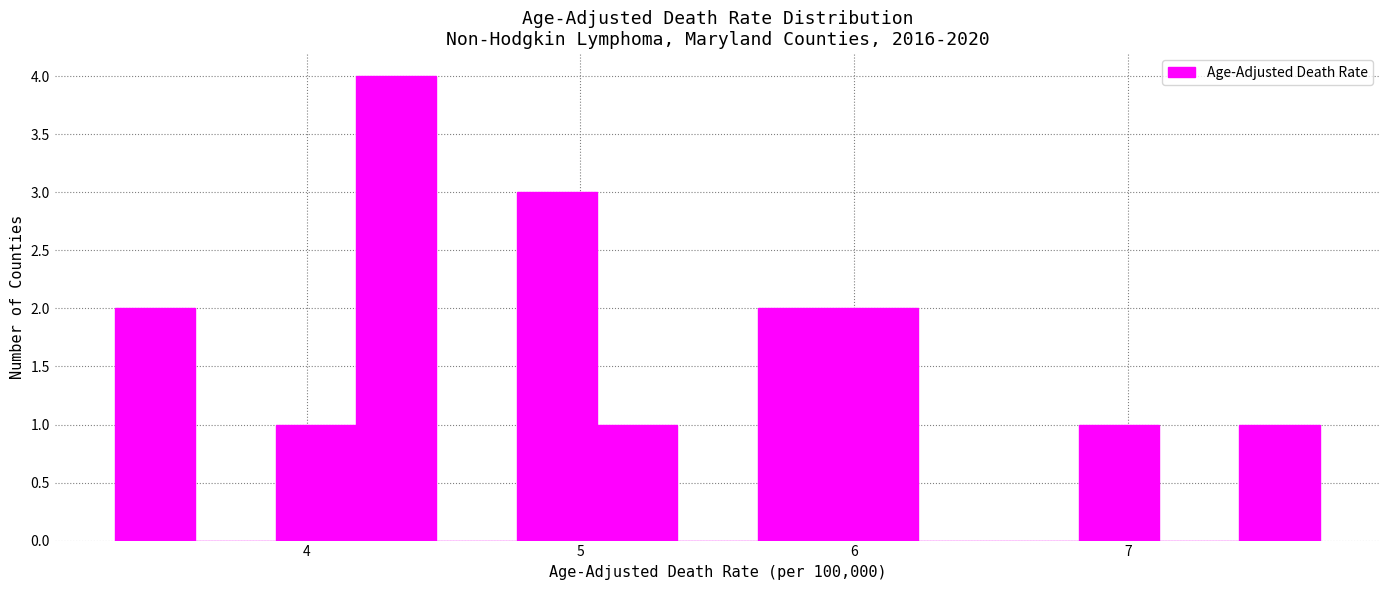

Read against the x-axis, roughly where is the centre of the tallest bar?

4.3